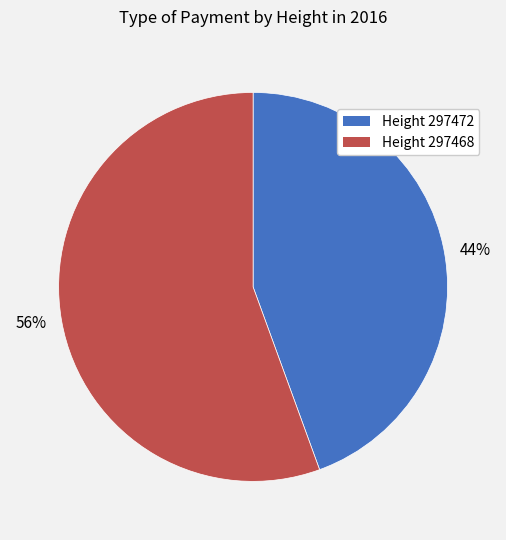

Is the sum of Height 297468 and Height 297472 greater than half?

Yes